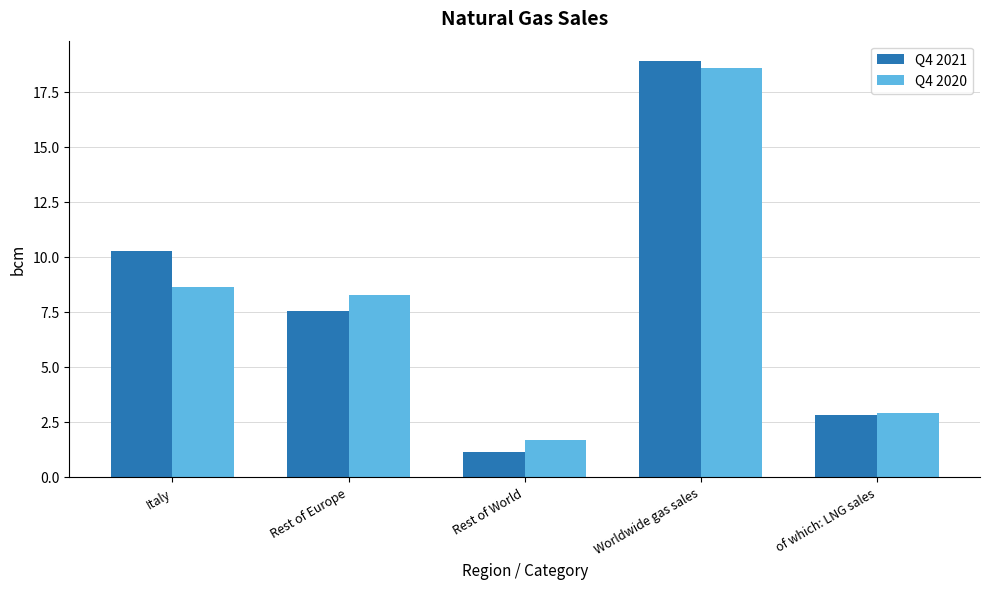

What is the minimum value for Q4 2021?

1.1